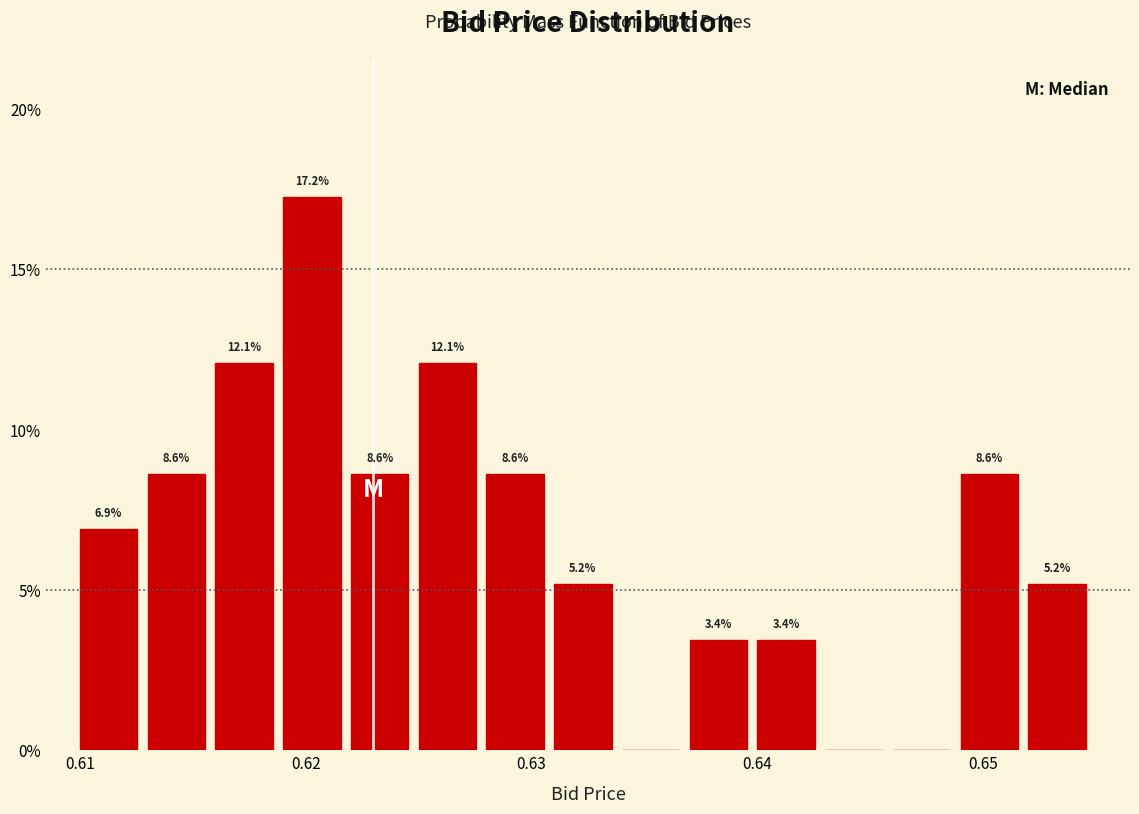

Read against the x-axis, roughly where is the centre of the tallest bar?

0.620